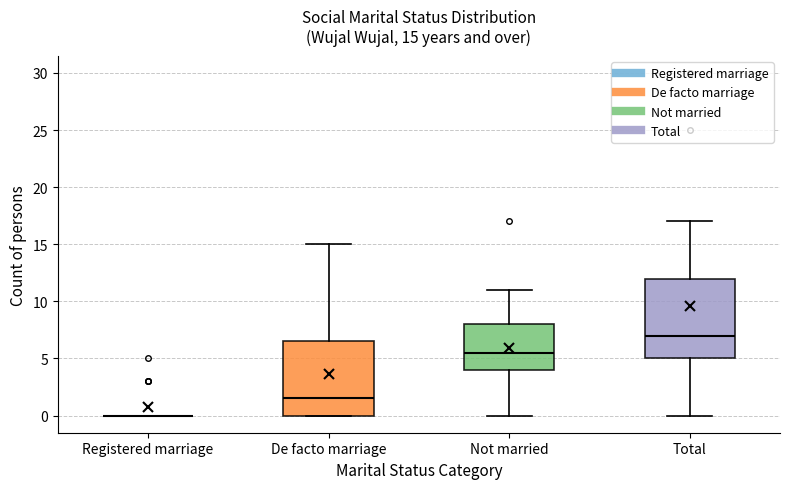

Comparing the boxes themselves (not the whiskers), which one is the tallest?

Total